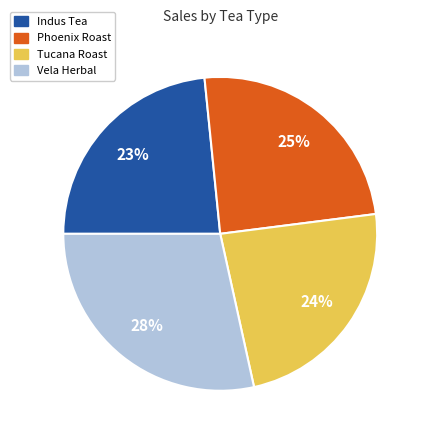

Is there a majority slice in this chart?

No